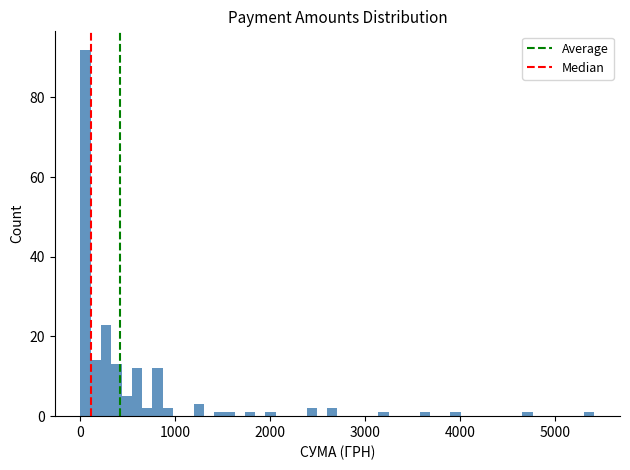

Read against the x-axis, roughly where is the centre of the tallest bar?

100